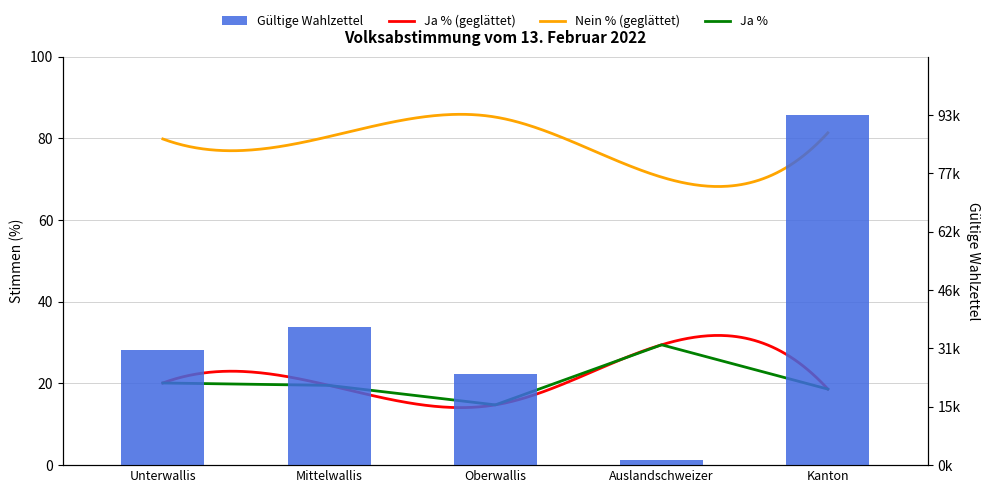

At which category does the chart reach its minimum across all series?

Oberwallis